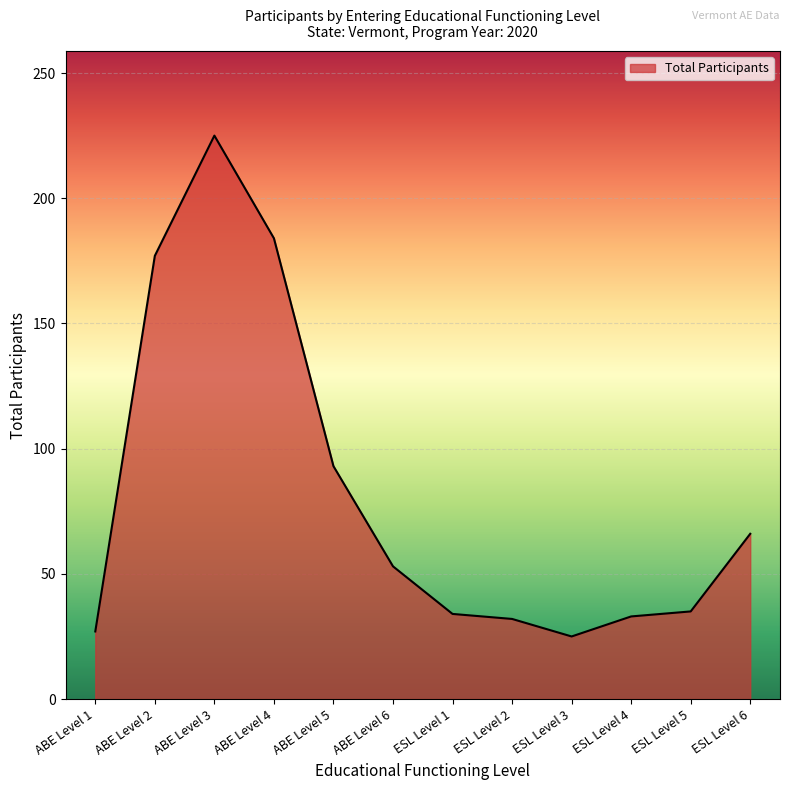

The chart shows a value of 17 at ESL Level 1. True or false?

False